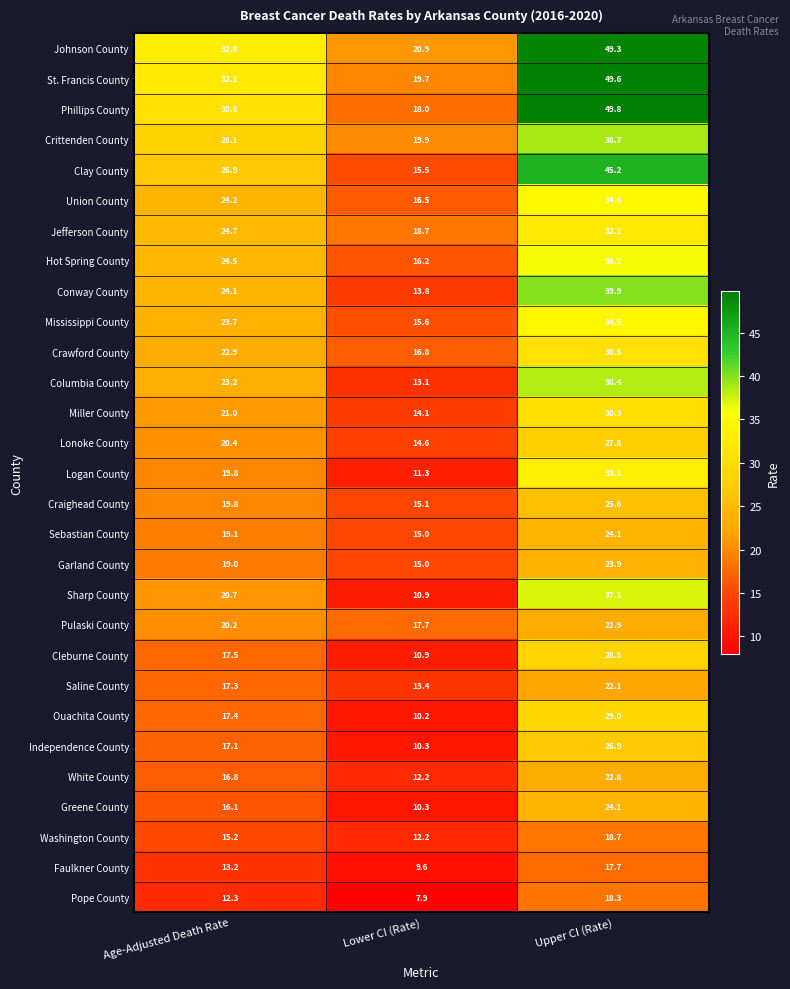

The Faulkner County series shows 17.7 at Upper CI (Rate). True or false?

True